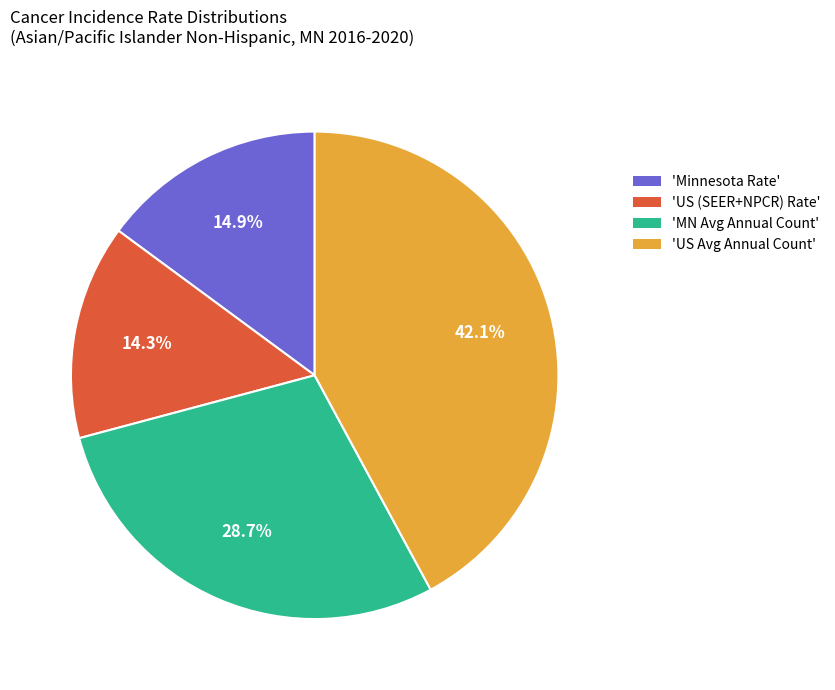

Is there a majority slice in this chart?

No